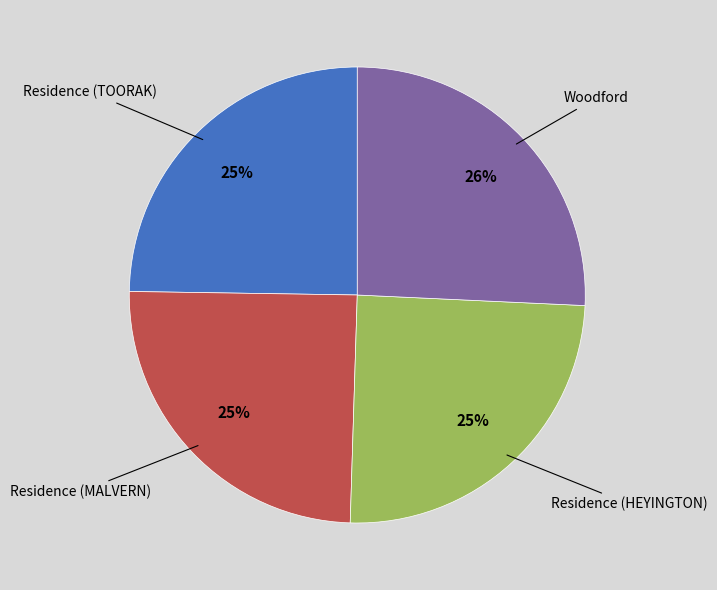

What is the largest slice in the pie chart?

Woodford